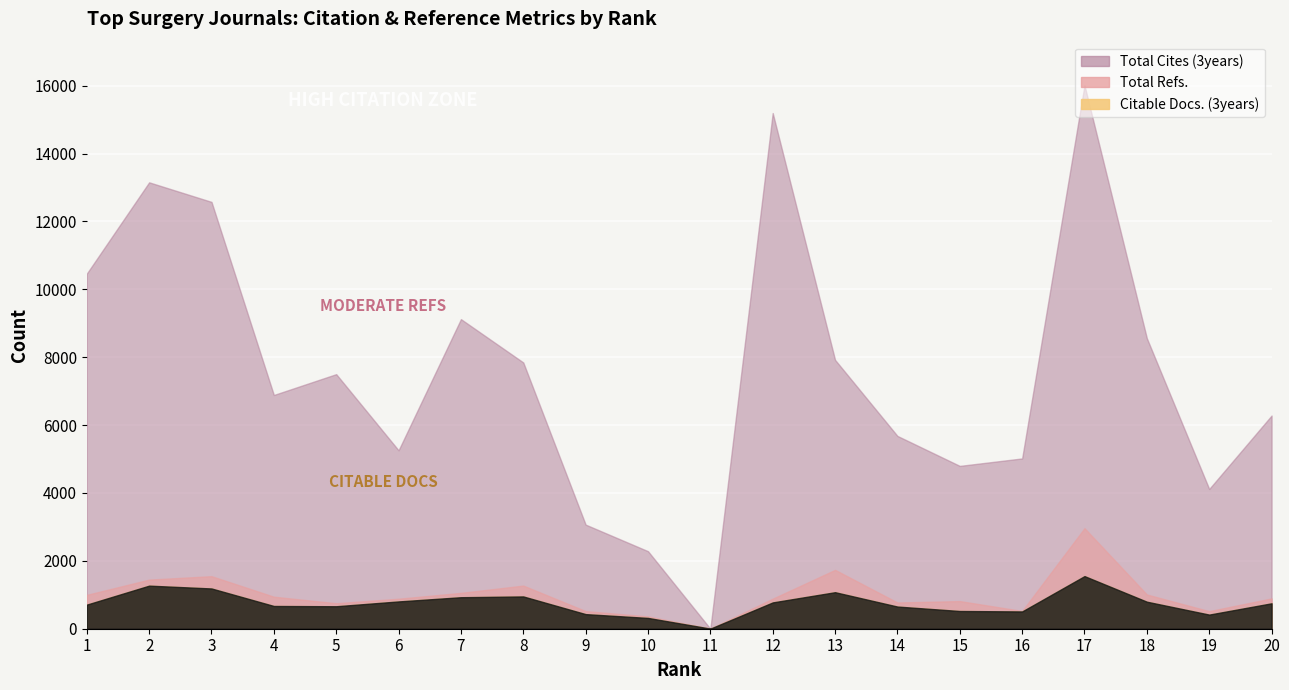

Rank the categories by Total Cites (3years) value from highest to lowest.

17, 12, 2, 3, 1, 7, 18, 13, 8, 5, 4, 20, 14, 6, 16, 15, 19, 9, 10, 11